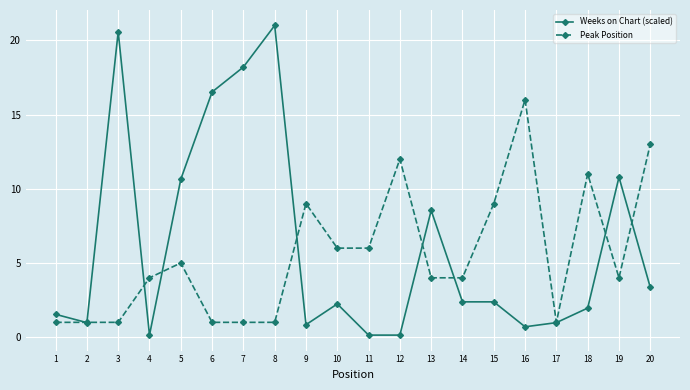

Which series changed the most between 3 and 9?

Weeks on Chart (scaled)